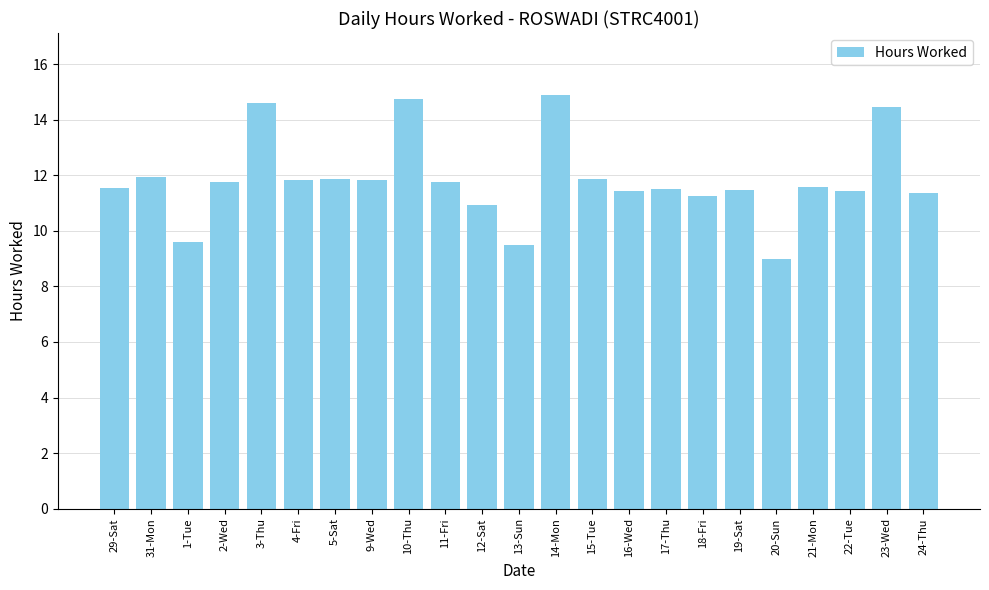

Between 16-Wed and 20-Sun, which is larger?

16-Wed